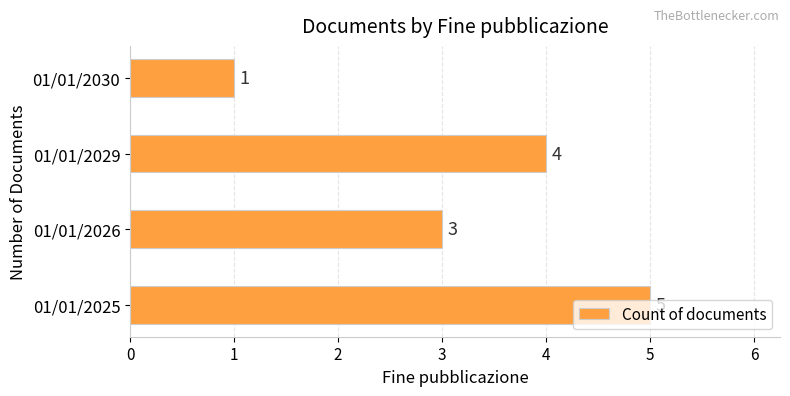

True or false: the data shows 2 at 01/01/2030.

False